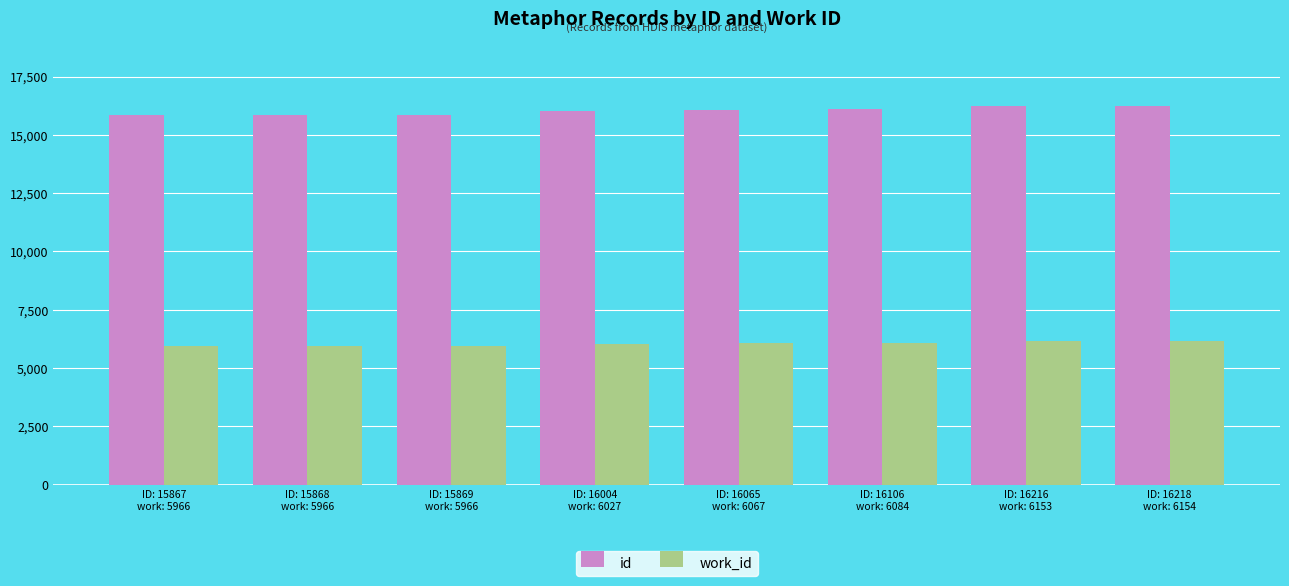

What is the difference between the id values at ID: 16218
work: 6154 and ID: 15867
work: 5966?

351